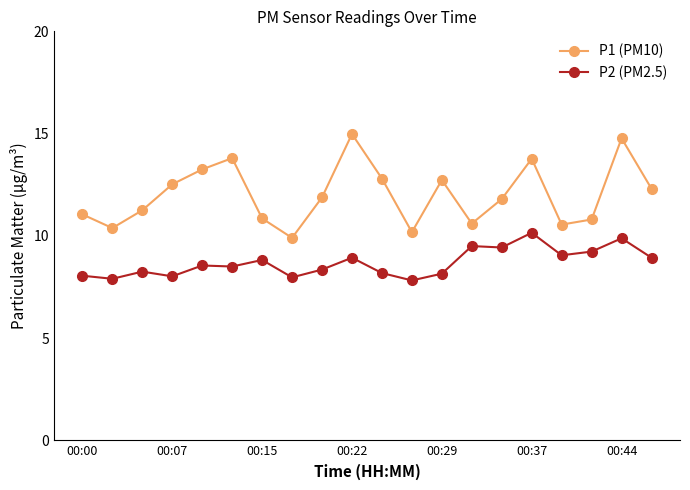

What is the value of the P2 (PM2.5) point at the 19th from the left?

9.9